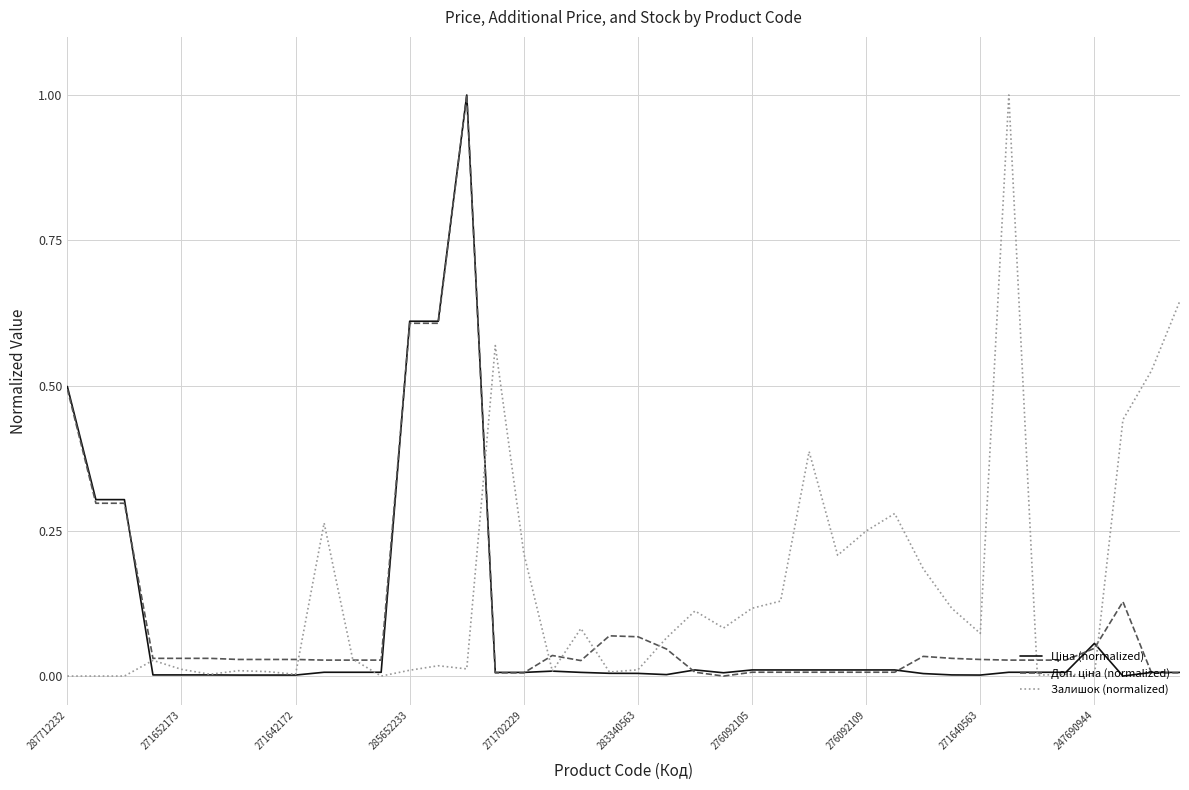

Which series has the largest total across all categories?

Залишок (normalized)